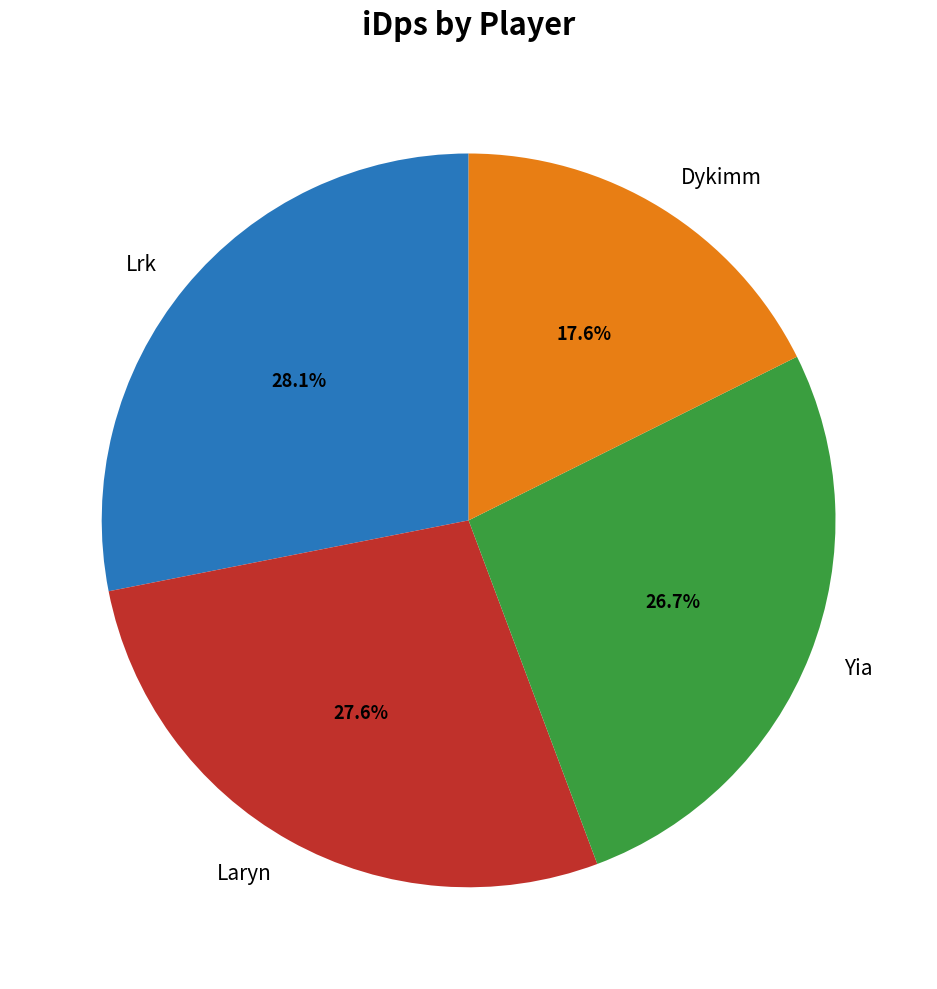

To the nearest percent, what is the average slice percentage?

25%